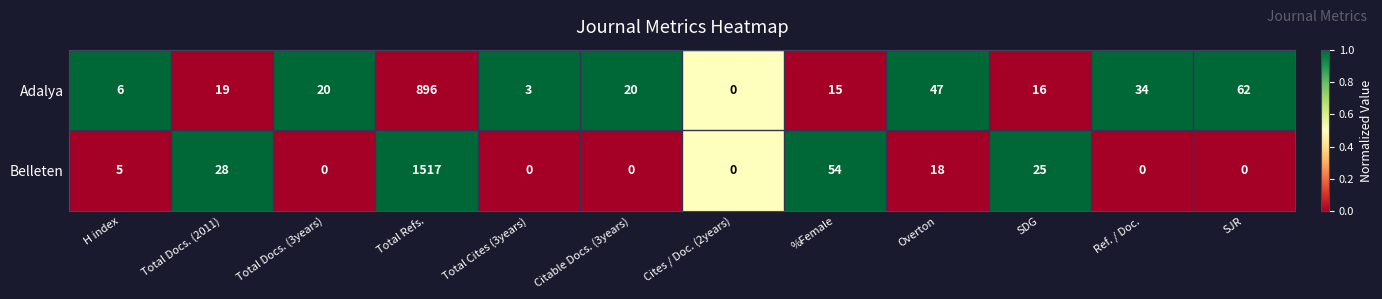

What is the sum of the Belleten values at SDG and Total Docs. (2011)?

53